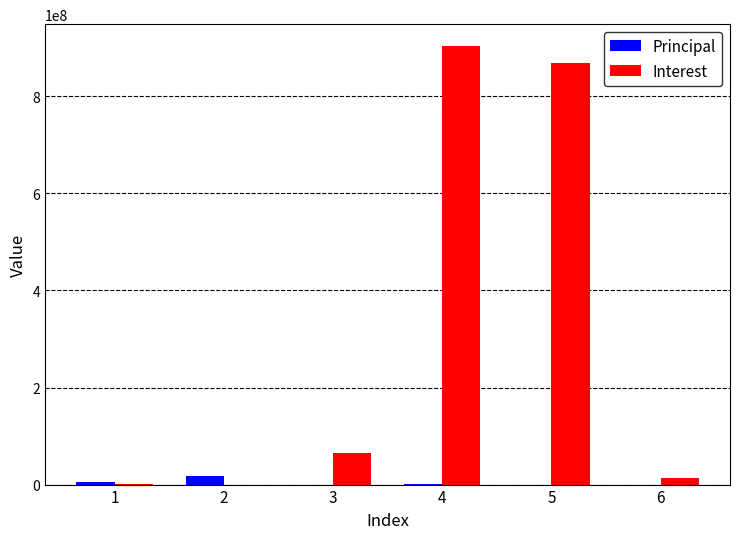

Are the bars horizontal?

No